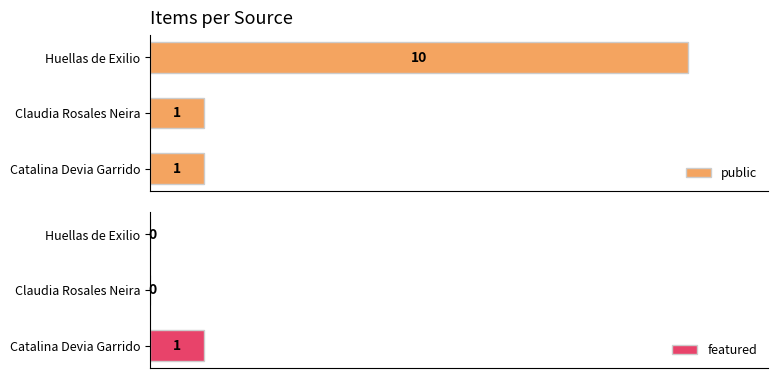

What are all the series names shown in the legend?

public, featured